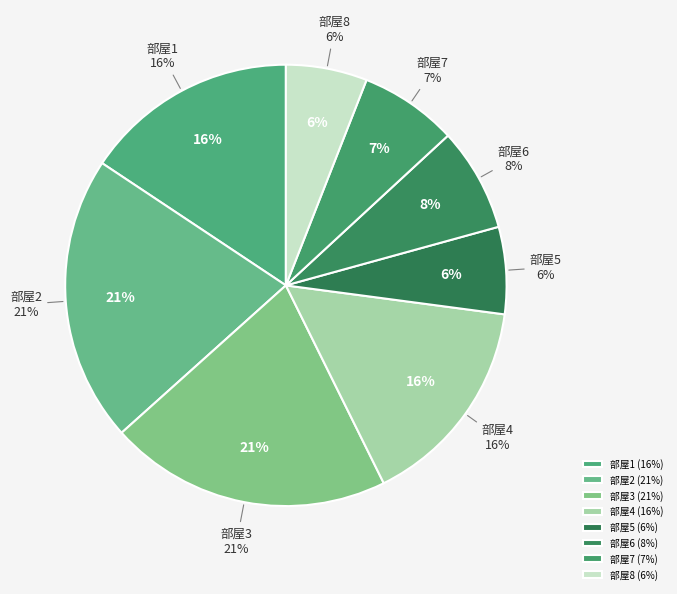

Between 7 and 1, which is larger?

1